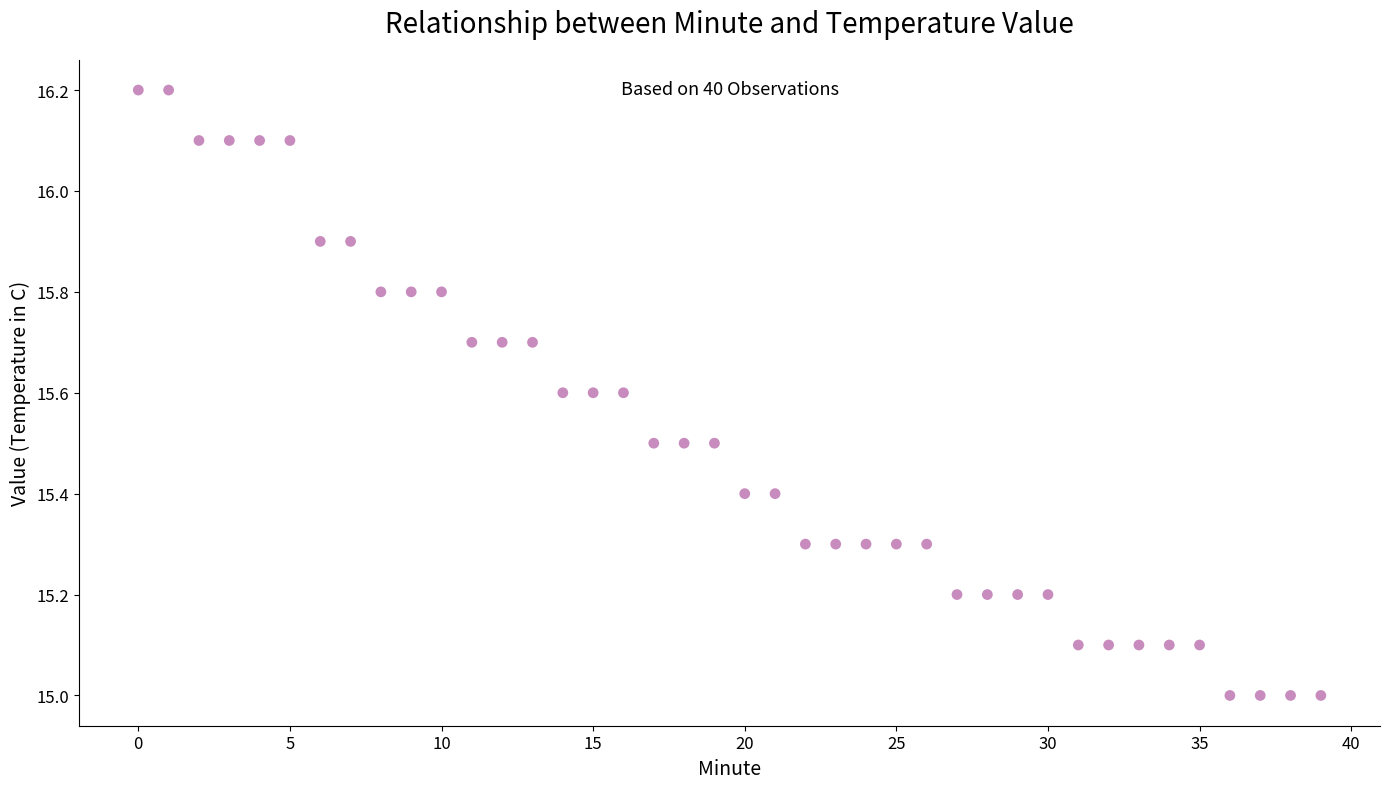

What is the range of Y values (max minus min)?

1.2